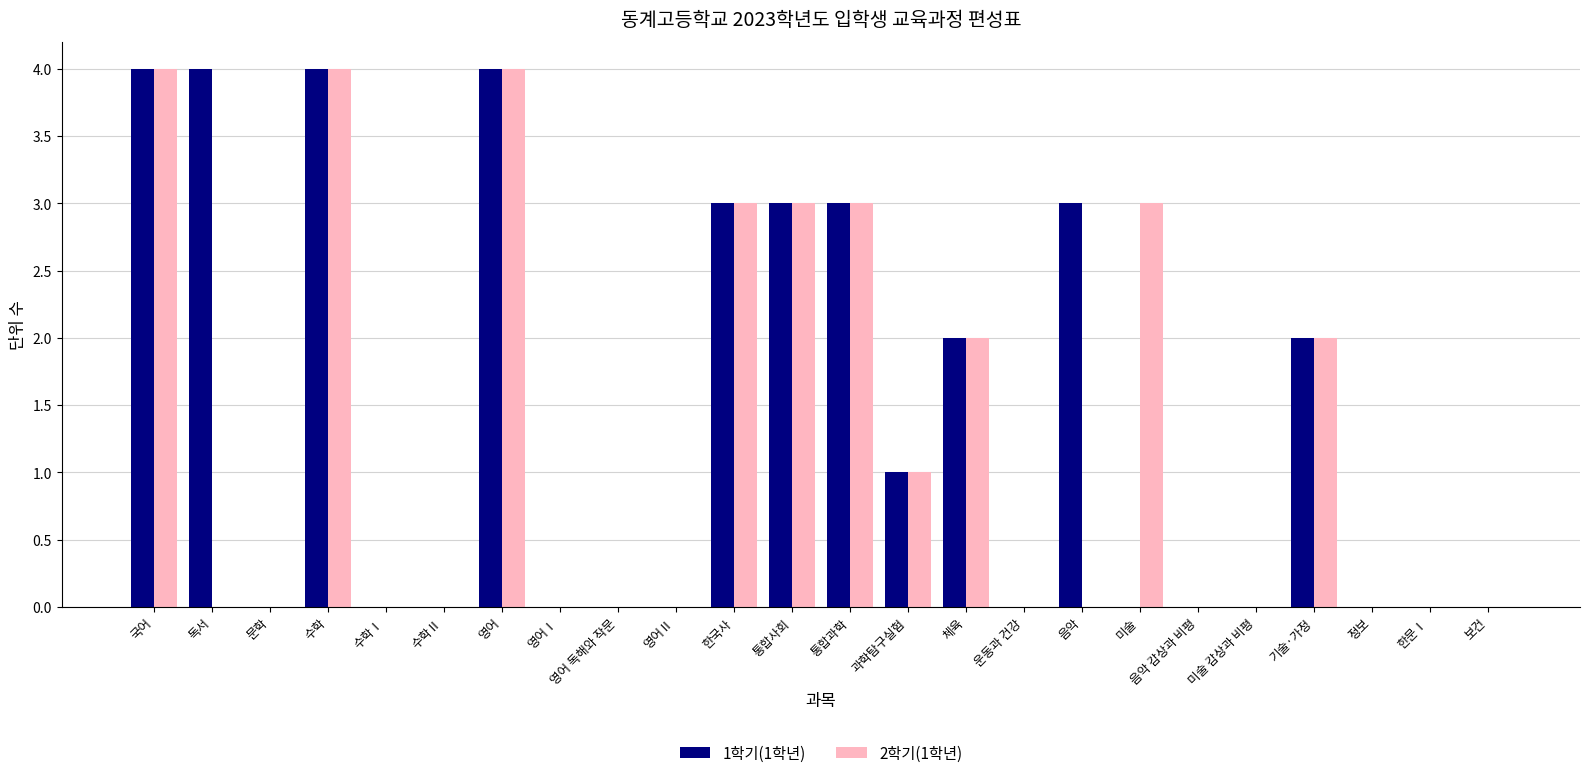

True or false: 2학기(1학년) has a value of 0 at 문학.

True